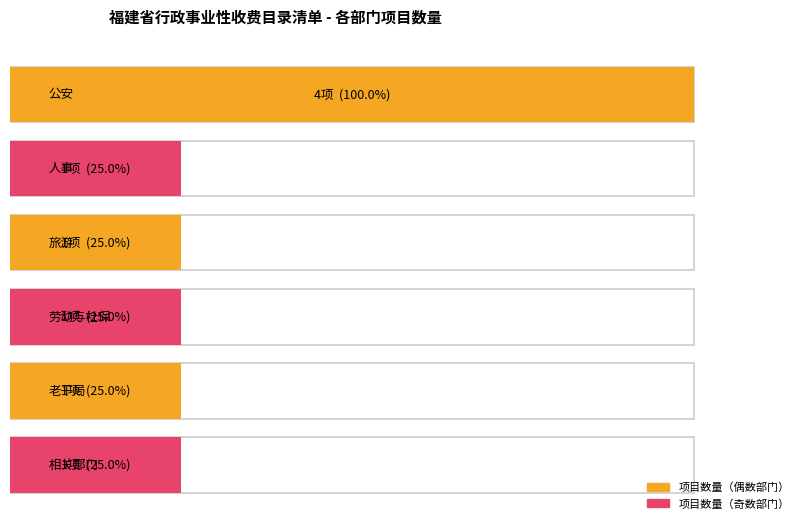

Which category has the highest value across all series?

公安